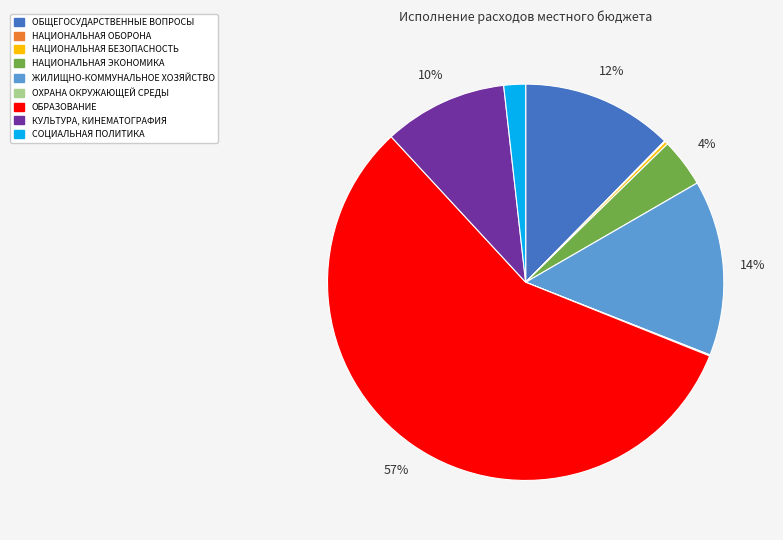

To the nearest percent, what percentage of the pie is ОБЩЕГОСУДАРСТВЕННЫЕ ВОПРОСЫ?

12%